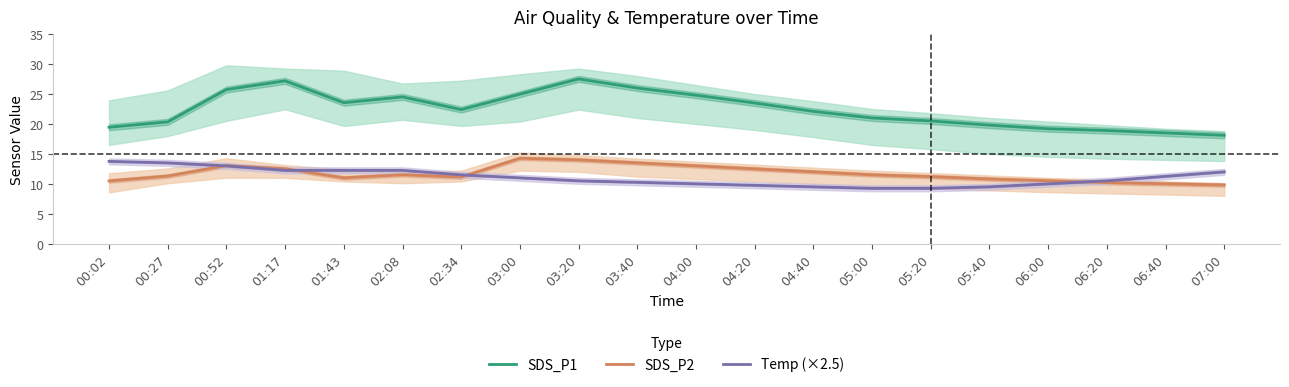

What is the difference between the maximum and minimum values in the SDS_P1 series?

9.4